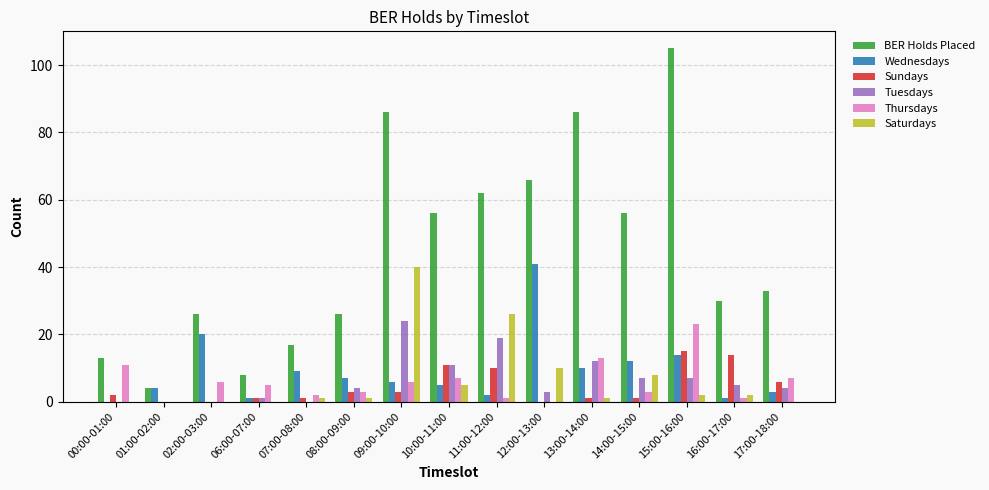

At which label is Saturdays closest to 20?

11:00-12:00